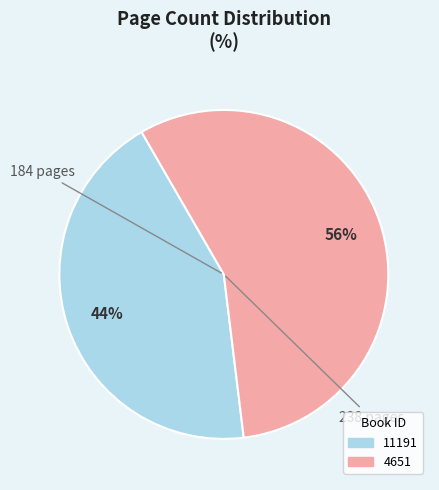

Is there a majority slice in this chart?

Yes